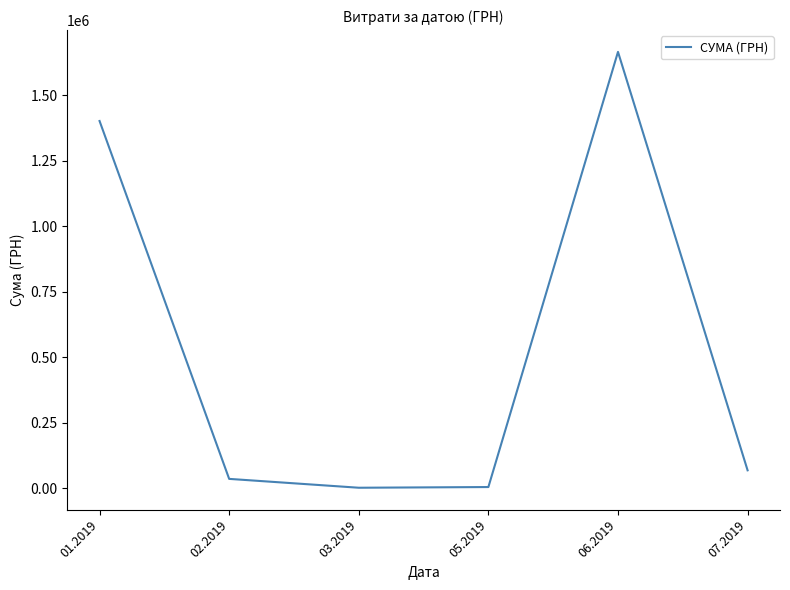

Approximately how many times larger is the value at 01.2019 compared to 03.2019?

1199.6